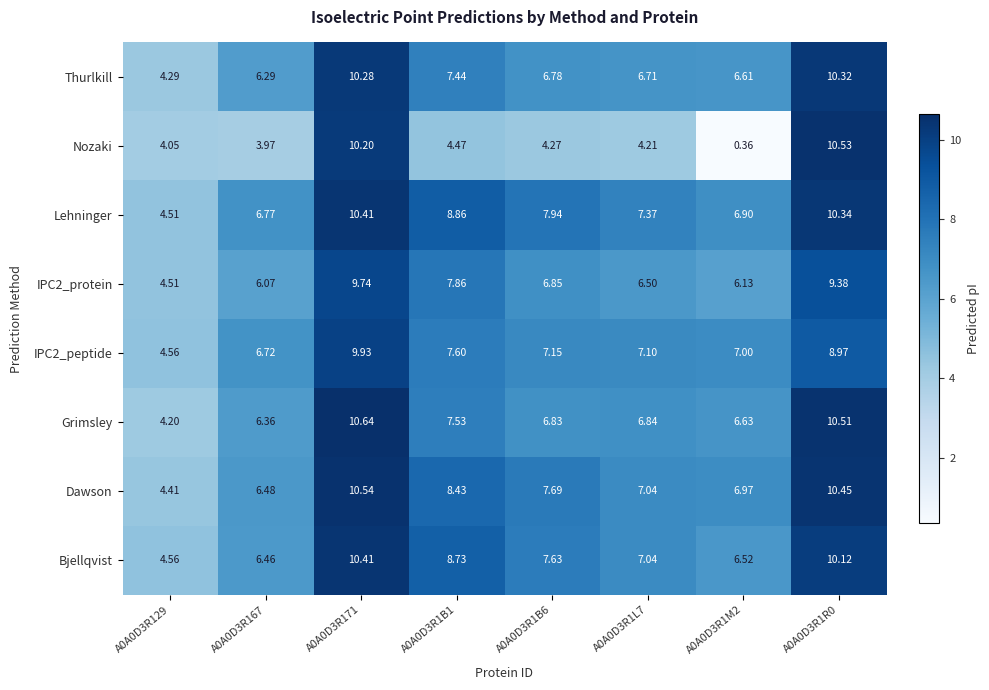

Between A0A0D3R1M2 and A0A0D3R1R0, which series saw the biggest shift?

Nozaki